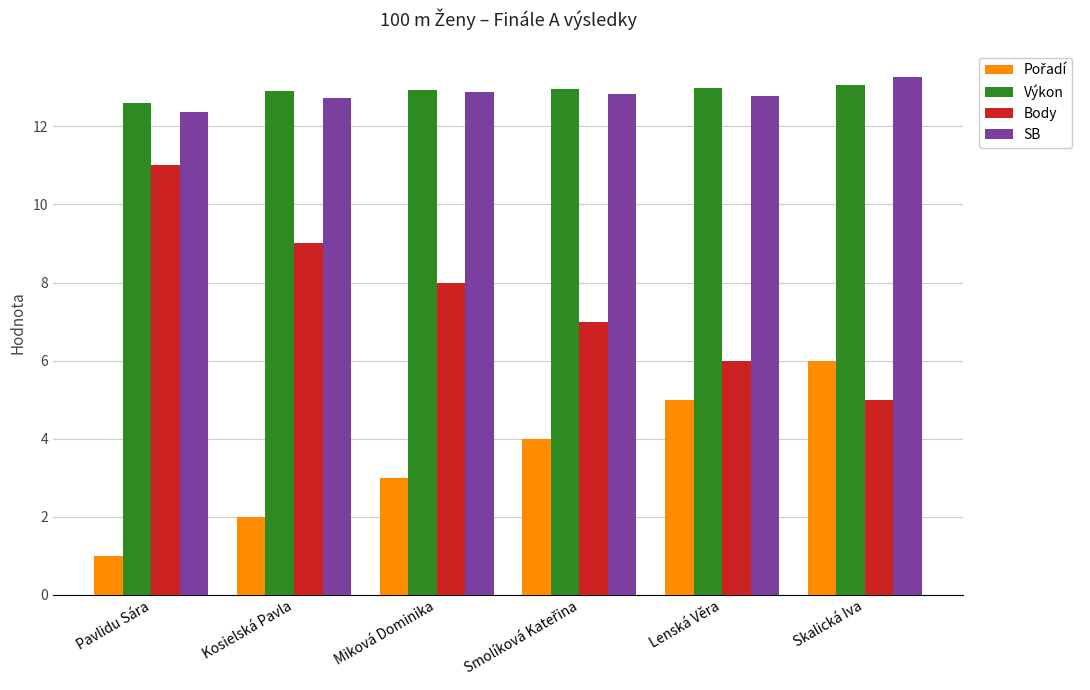

What is the total value across all series at Pavlidu Sára?

37.0